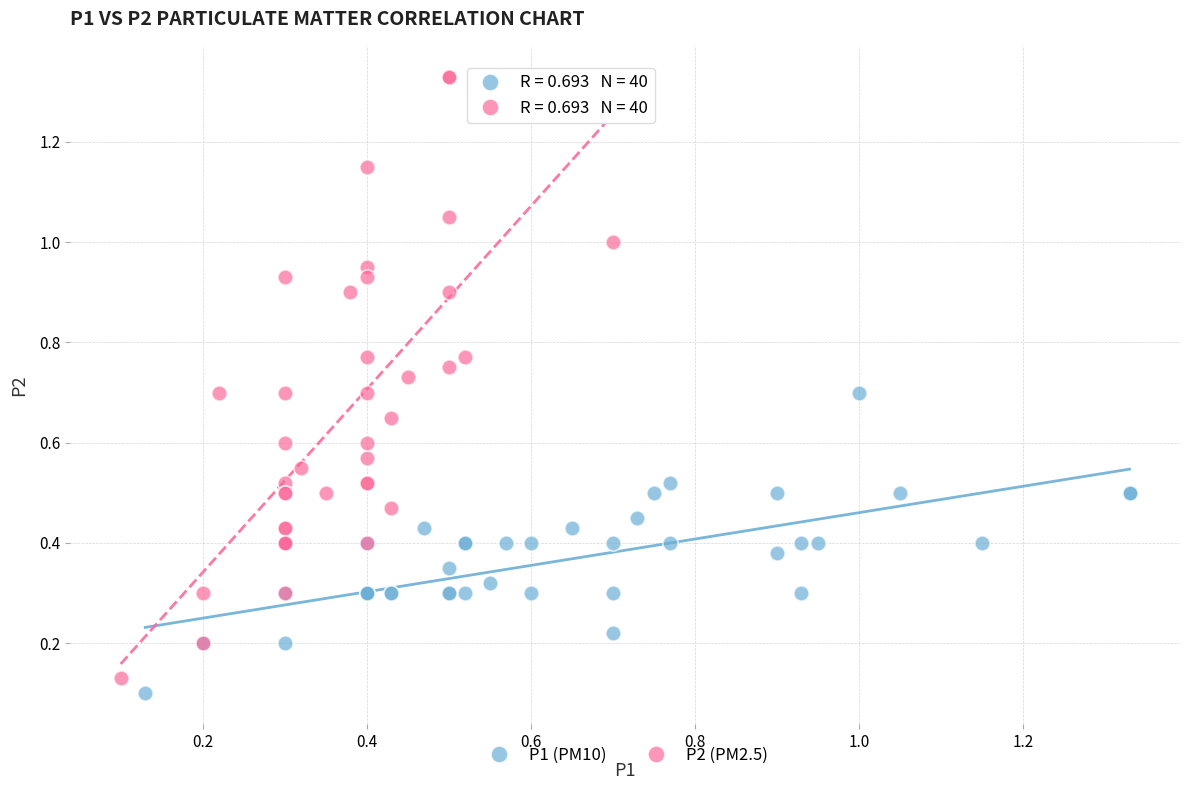

Which series reaches the maximum Y coordinate?

P2 (PM2.5)